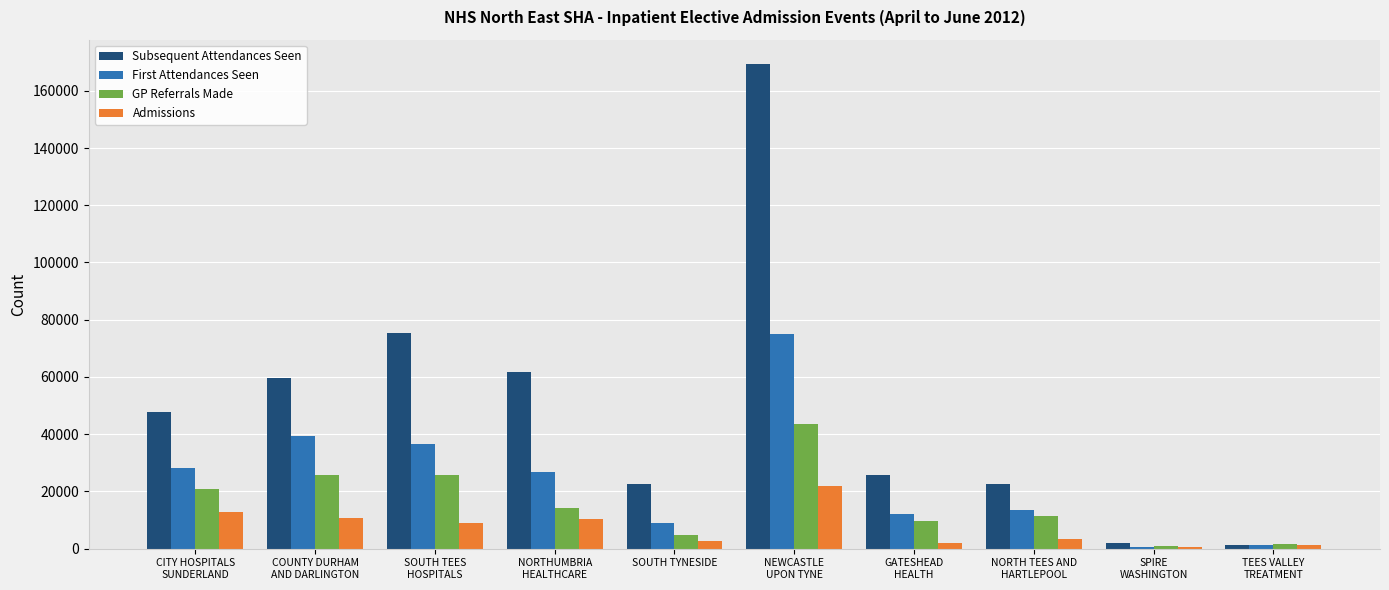

Are the bars horizontal?

No